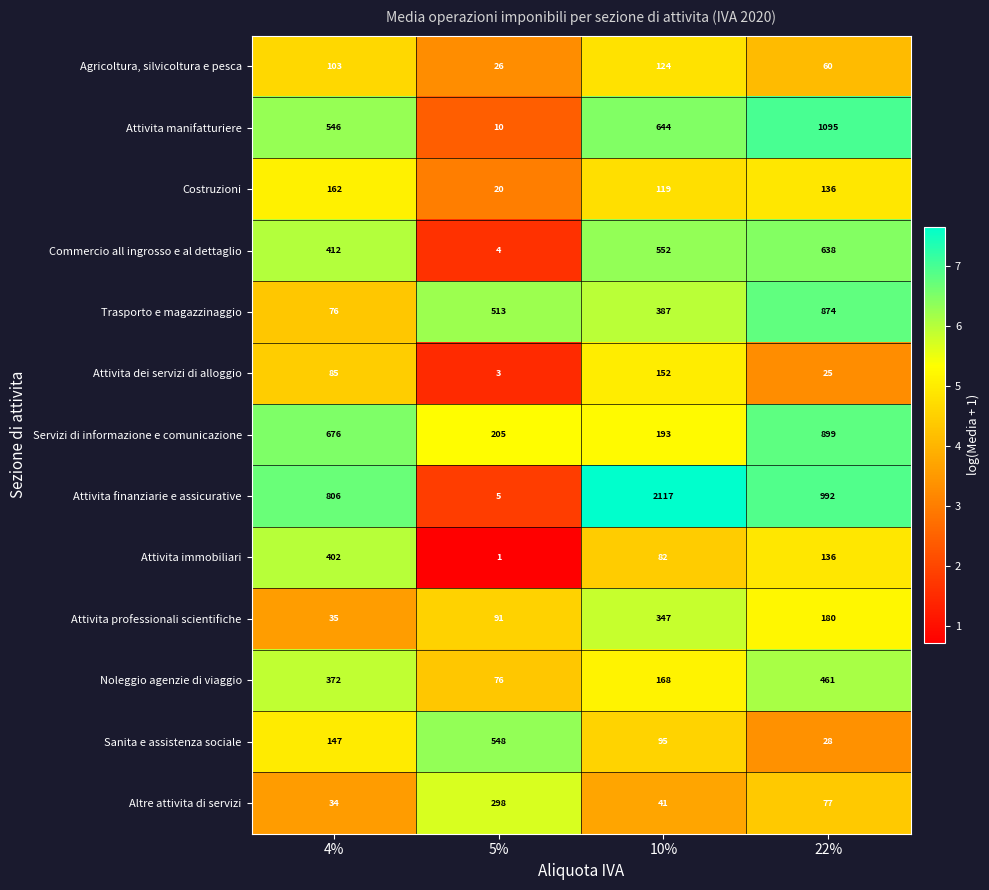

Between 5% and 22%, which series saw the biggest shift?

Attivita manifatturiere